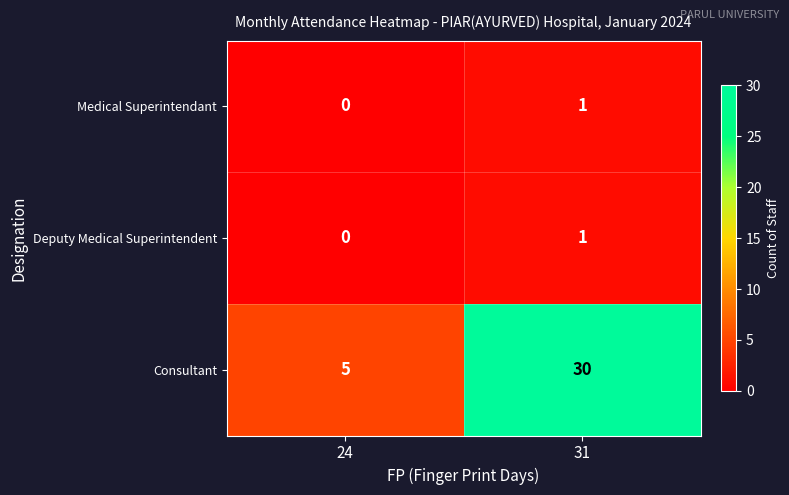

List the labels in order of Deputy Medical Superintendent value, largest first.

31, 24